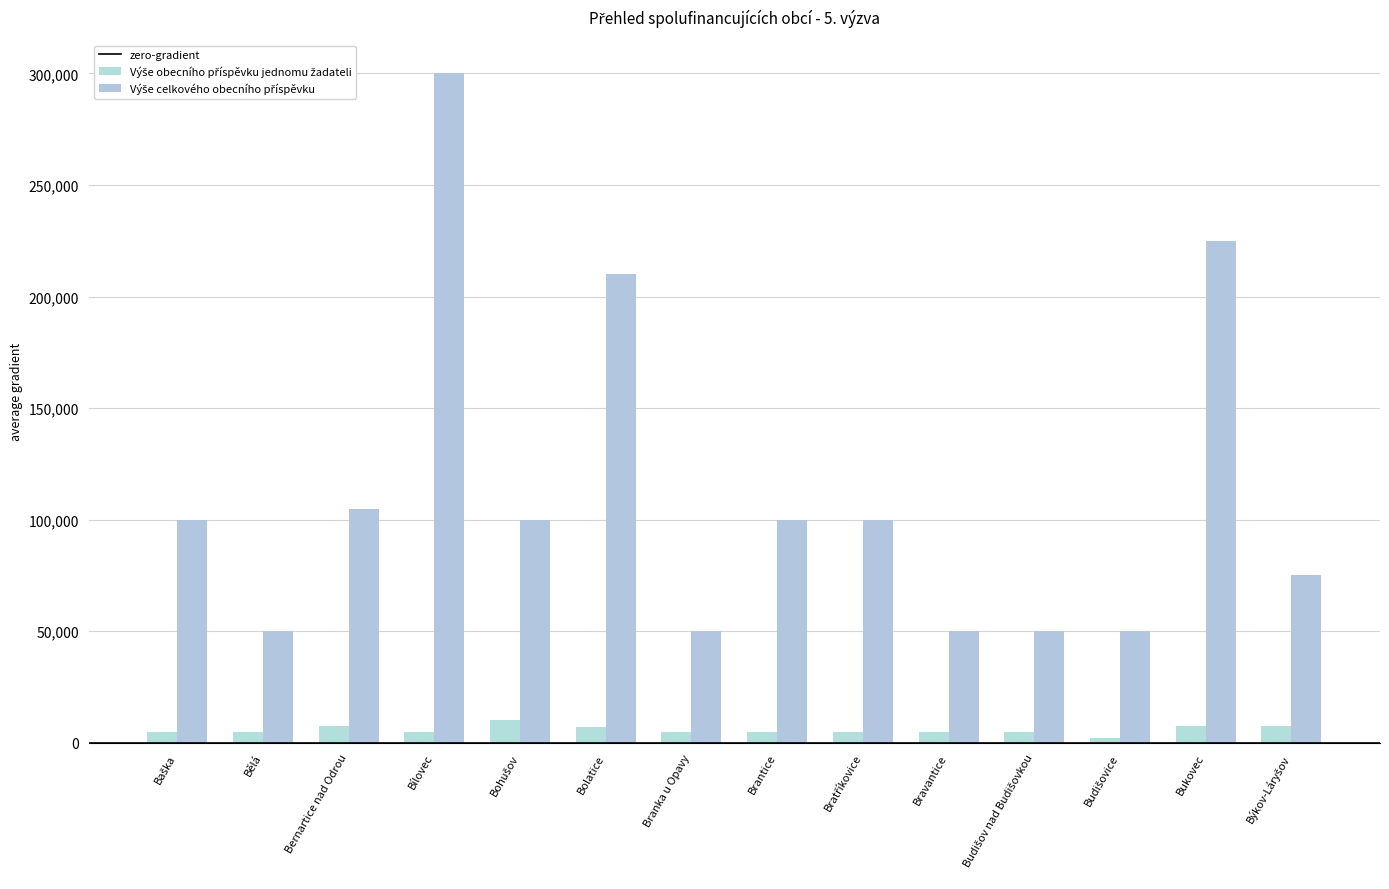

Is it true that Výše celkového obecního příspěvku equals 69382 at Bělá?

False